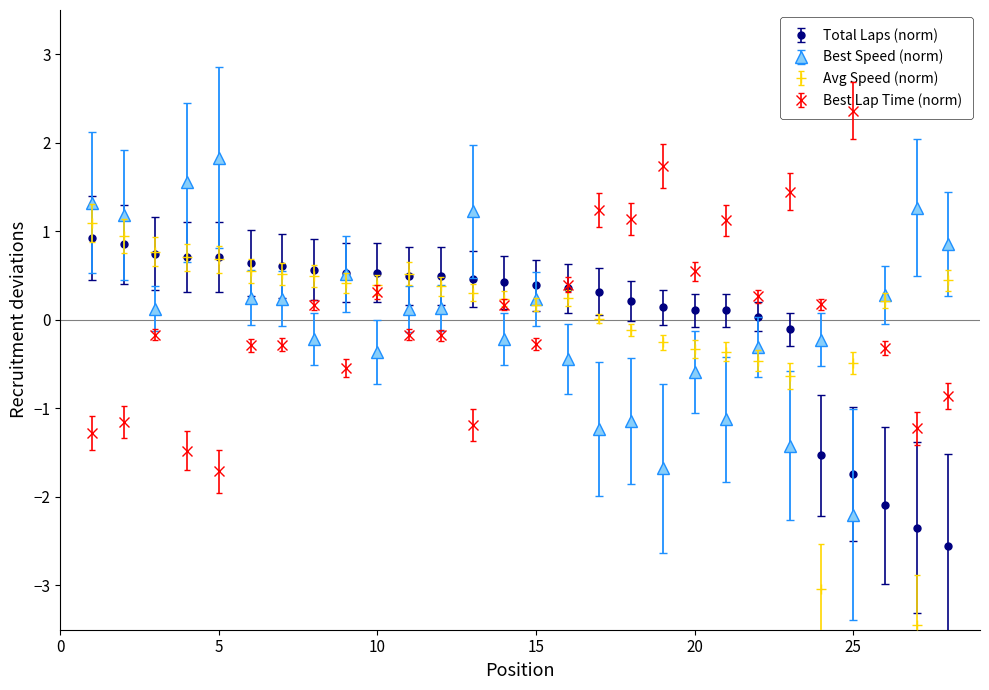

Which series ends up on top after the final intersection of Best Lap Time (norm) and Best Speed (norm)?

Best Speed (norm)